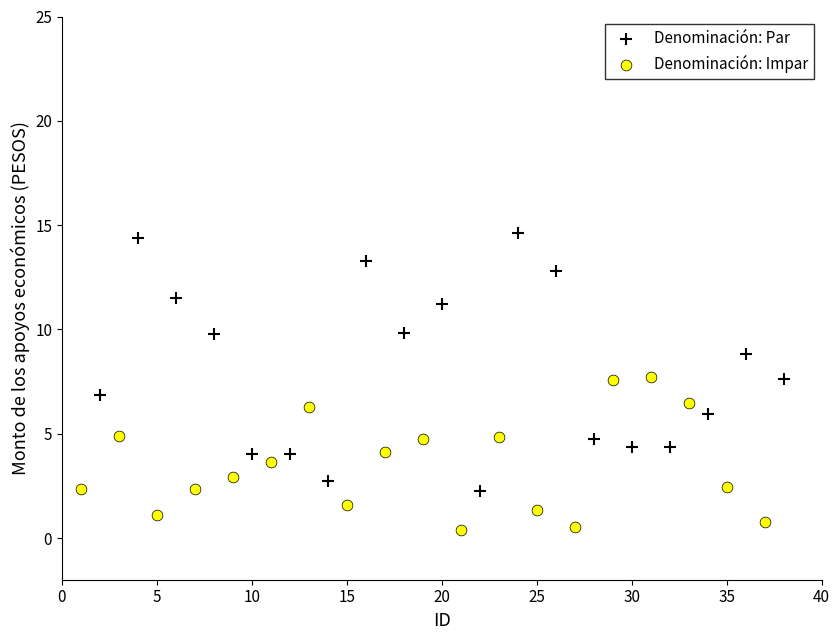

Which series reaches the minimum Y coordinate?

Denominación: Impar